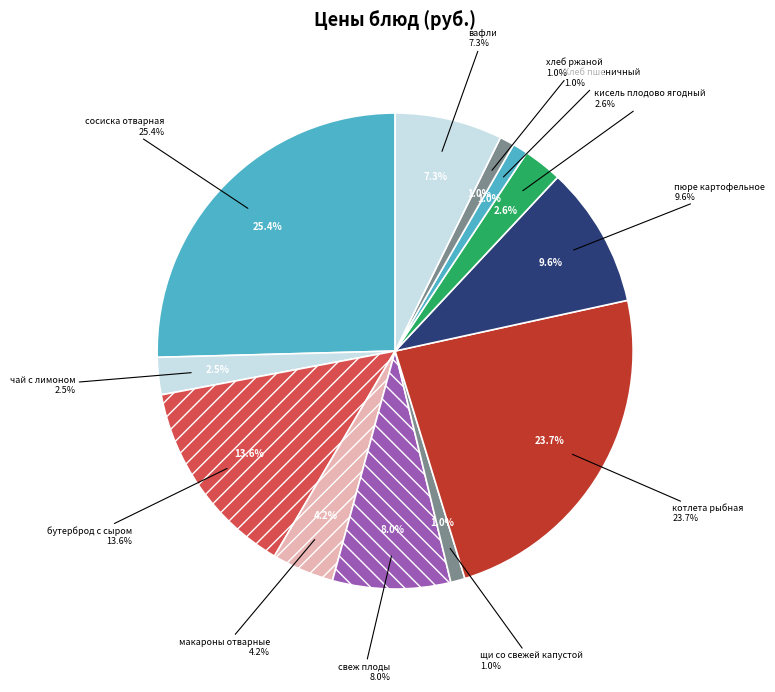

Is хлеб ржаной the majority of the pie?

No